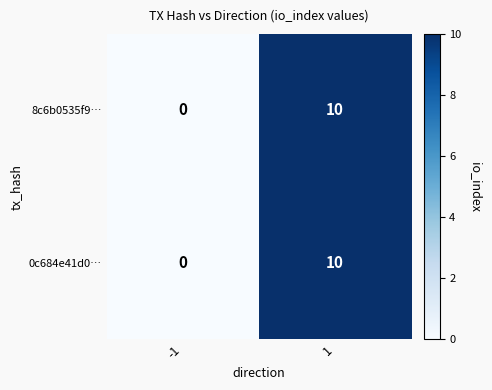

At which category is the sum across all series the highest?

1